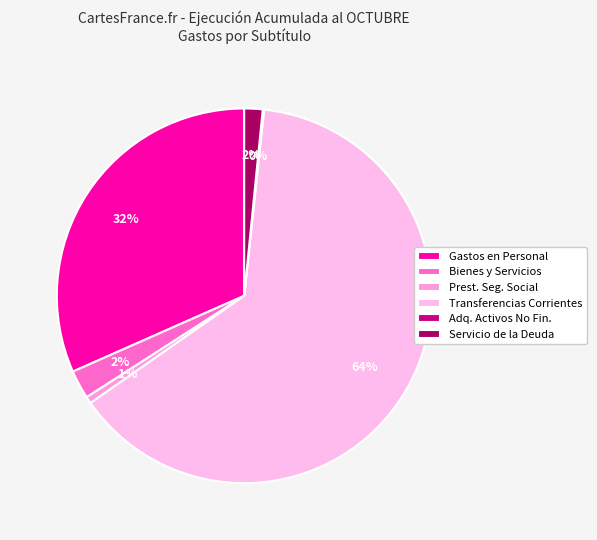

To the nearest percent, what is the difference between the largest and smallest slice percentages?

63%